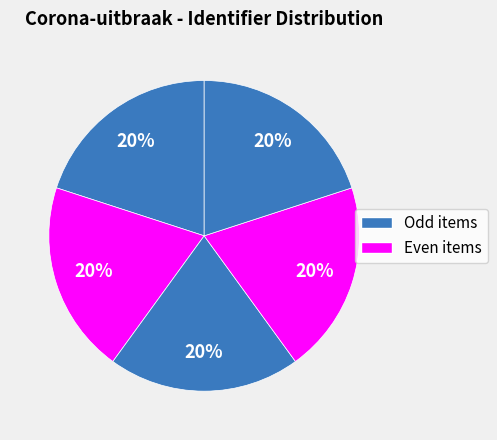

Count the number of slices in the pie.

5